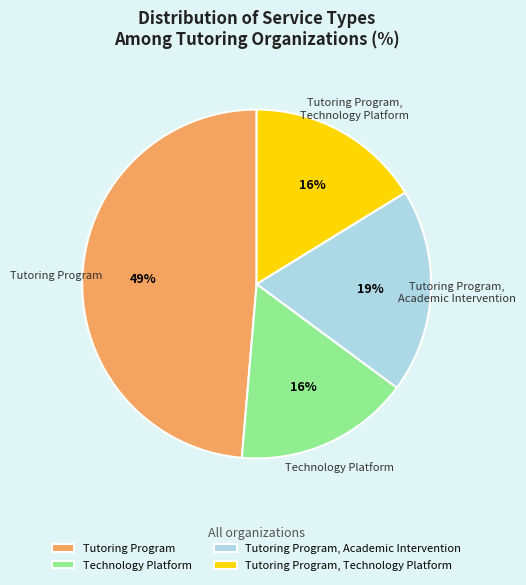

Which slice is the largest?

Tutoring Program